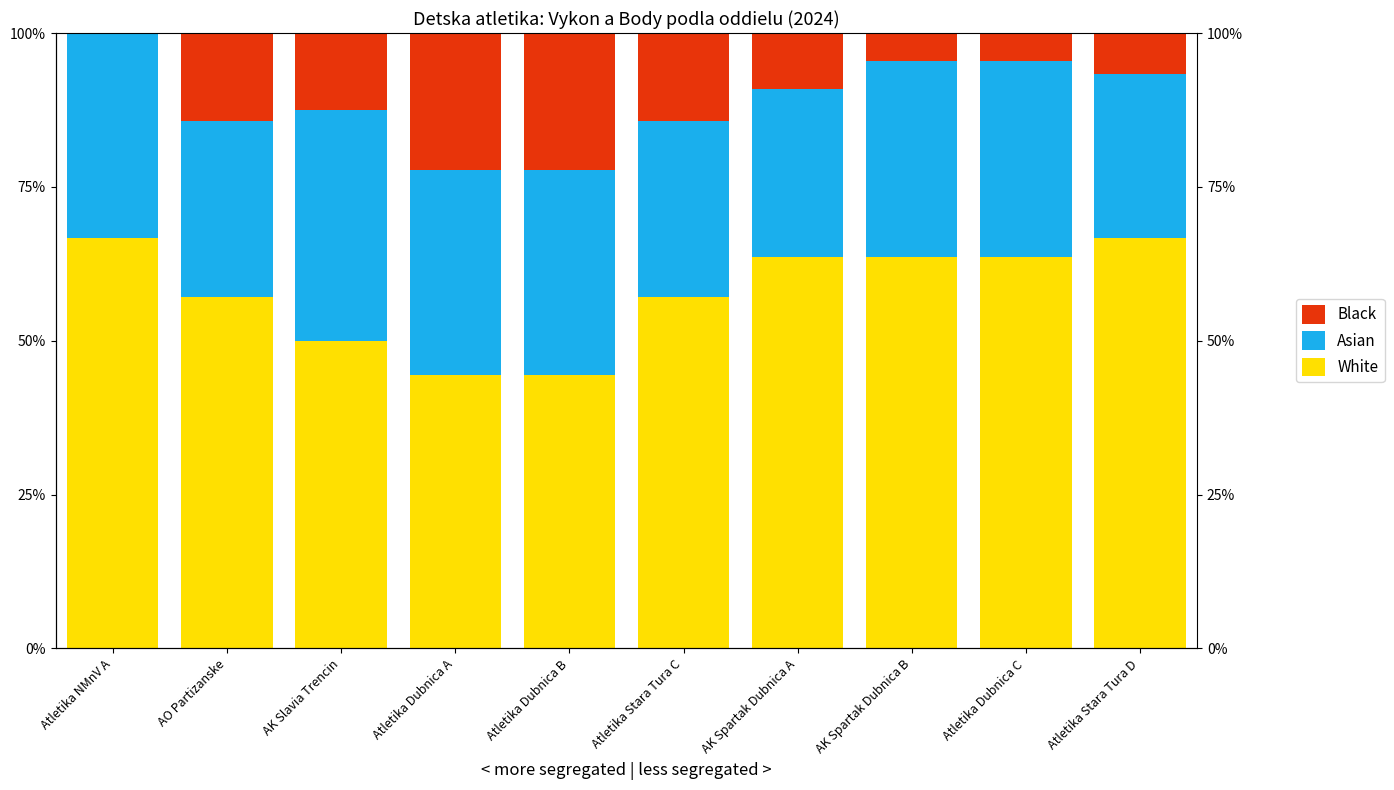

Which series has the largest range (max minus min)?

White